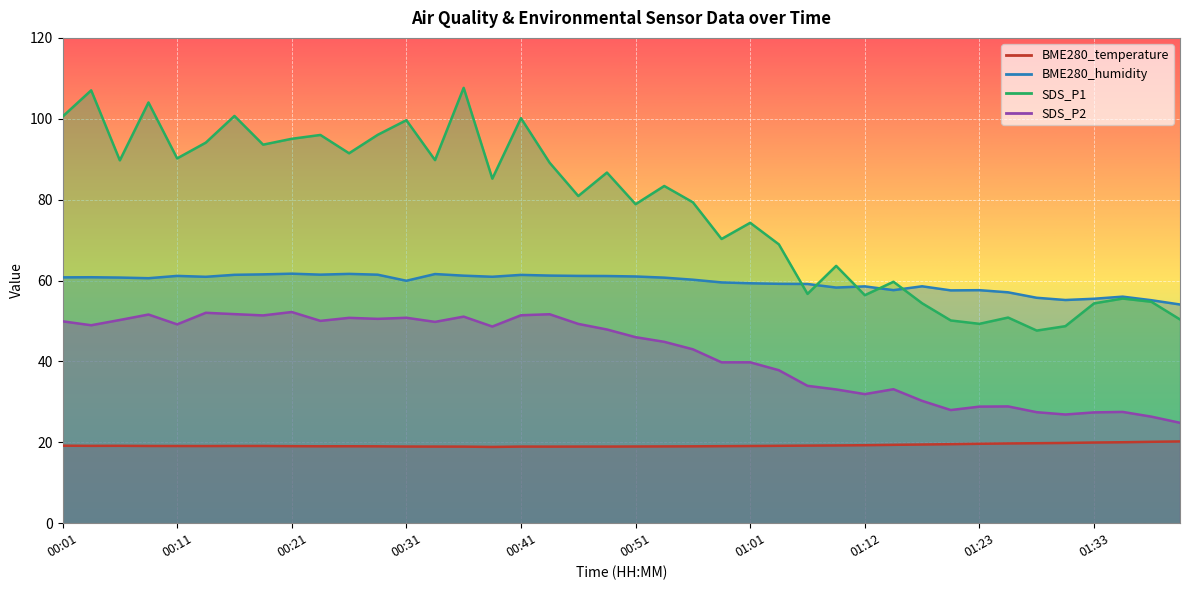

True or false: SDS_P2 and BME280_humidity cross at least once.

False